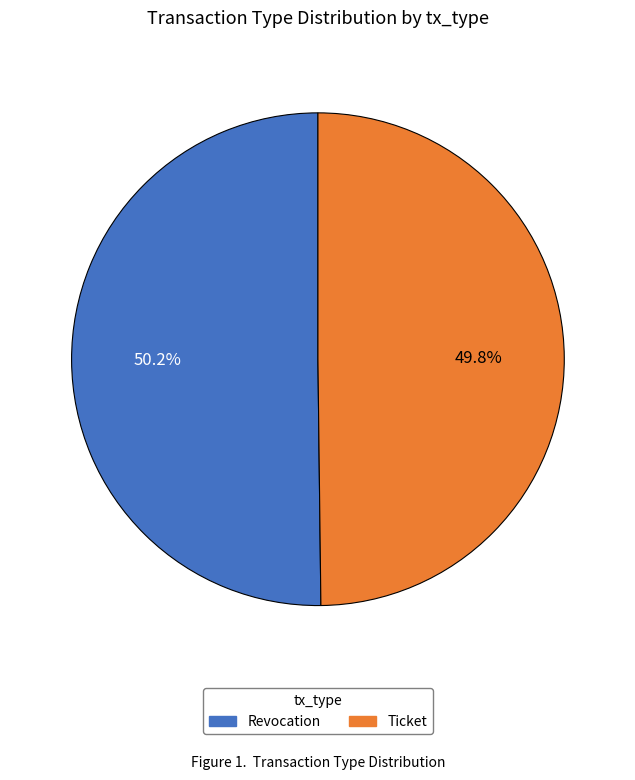

The Revocation slice represents 50% of the pie. True or false?

True